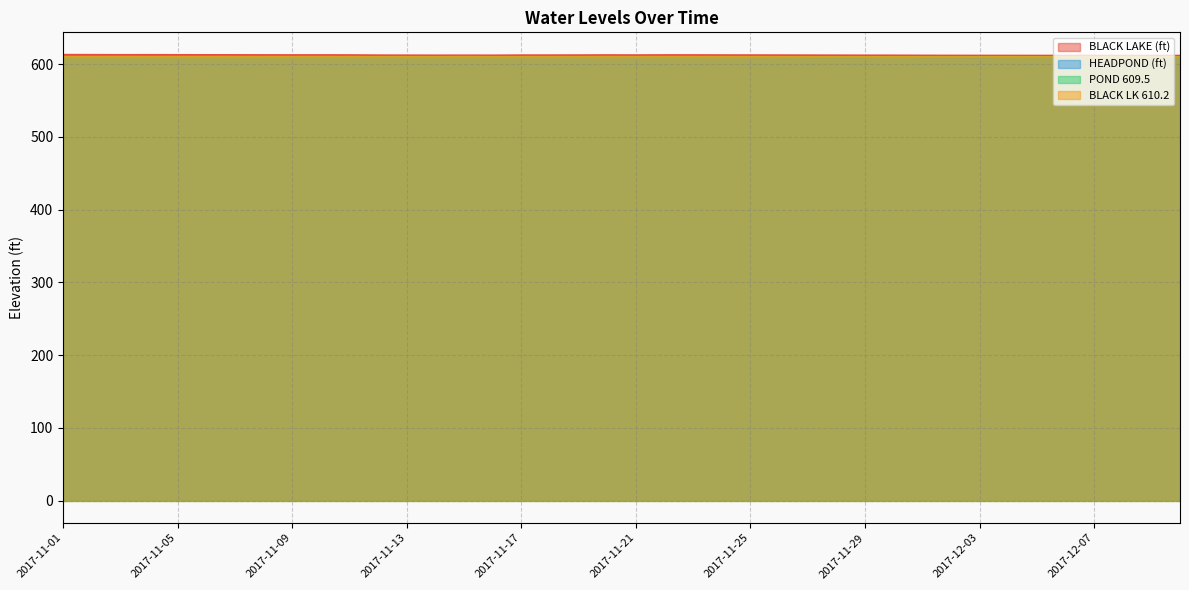

True or false: HEADPOND (ft) and BLACK LAKE (ft) cross at least once.

False